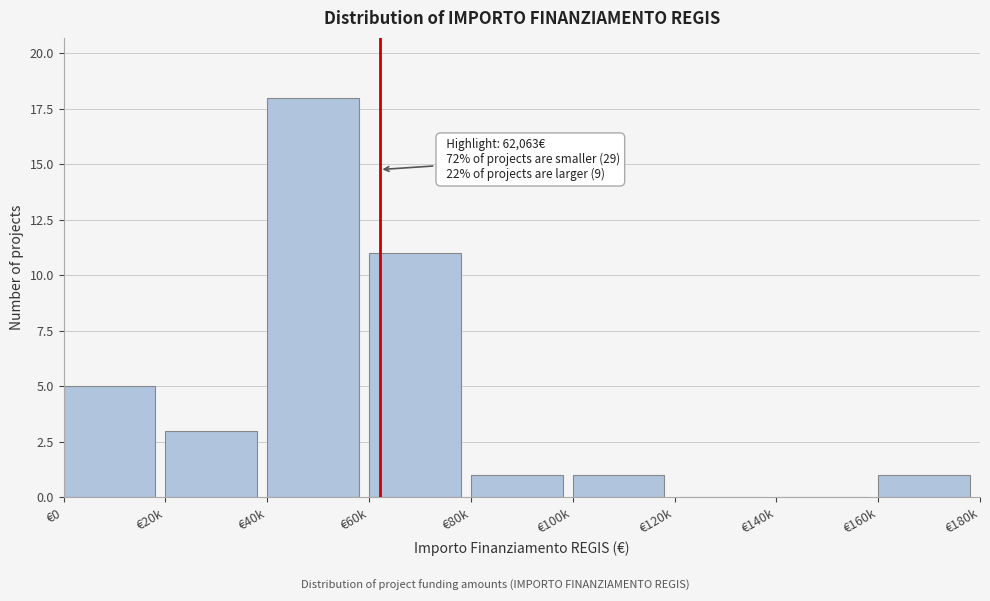

Reading left to right, extract all data points from this chart.

€0=5	€20k=3	€40k=18	€60k=11	€80k=1	€100k=1	€120k=0	€140k=0	€160k=1